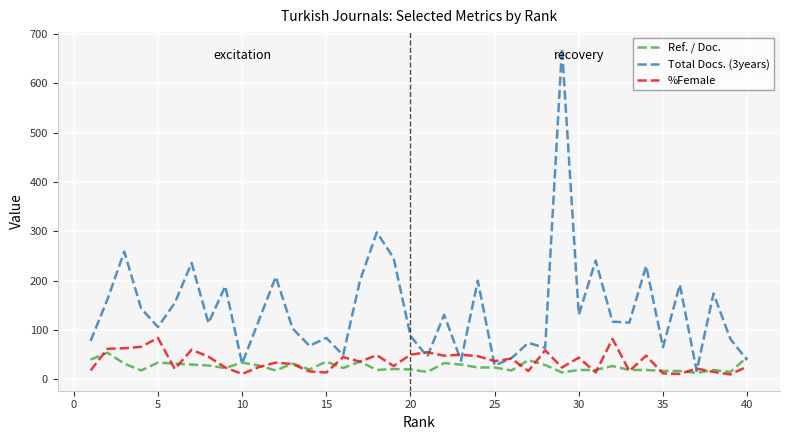

Rank the series by their maximum value, from highest to lowest.

Total Docs. (3years), %Female, Ref. / Doc.